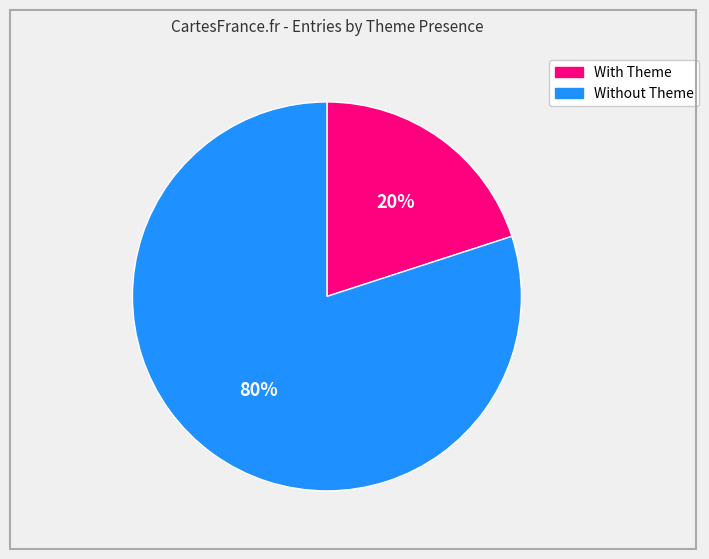

Is there any slice that represents more than half of the pie?

Yes